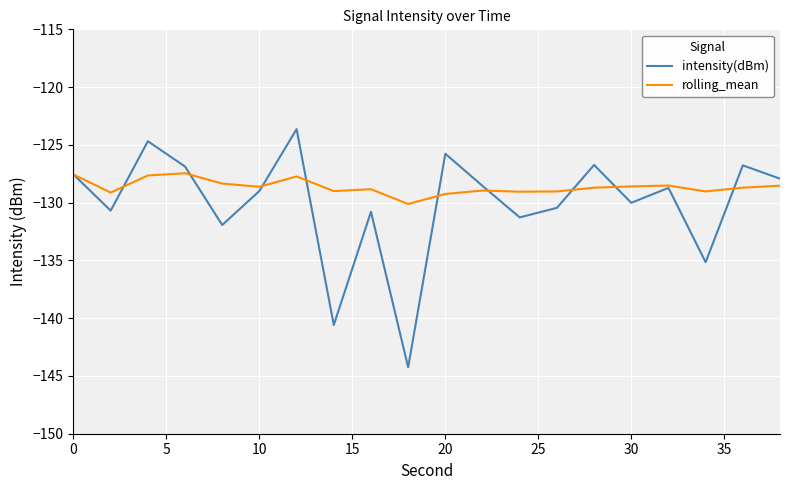

What is the highest value of the rolling_mean series?

-127.5